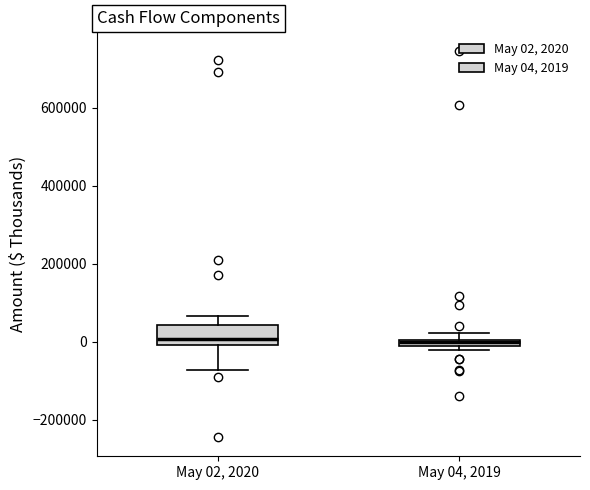

Where is the lower edge of the box for May 02, 2020 on the y-axis? The values are not printed on the chart, so give them approximately, as read against the axis.

0